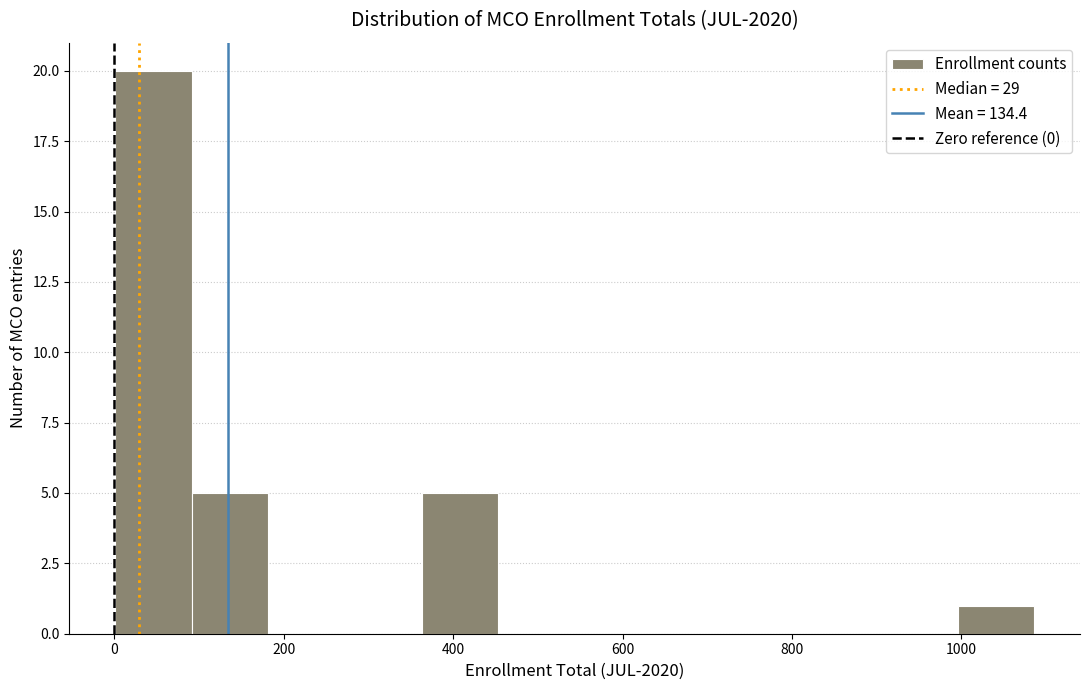

How tall is the bar that spans 100 to 180 on the x-axis? Neither the bar edges nor the heights are printed on the chart, so give them approximately, as read against the axes.

5